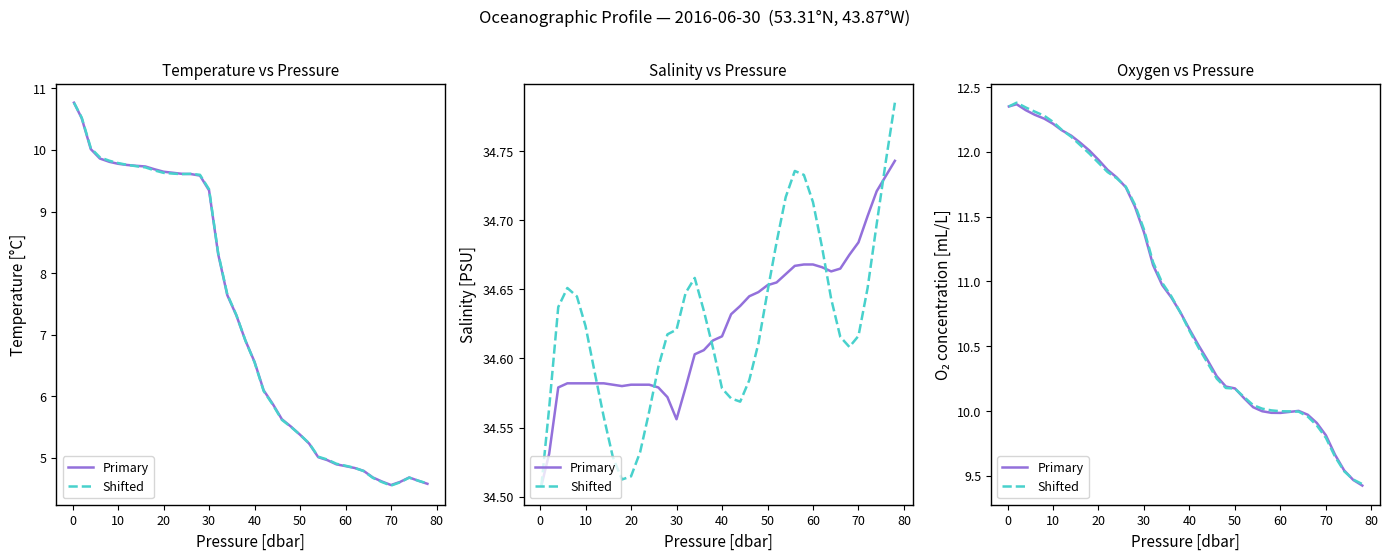

The Shifted series shows 3.8 at 50. True or false?

False